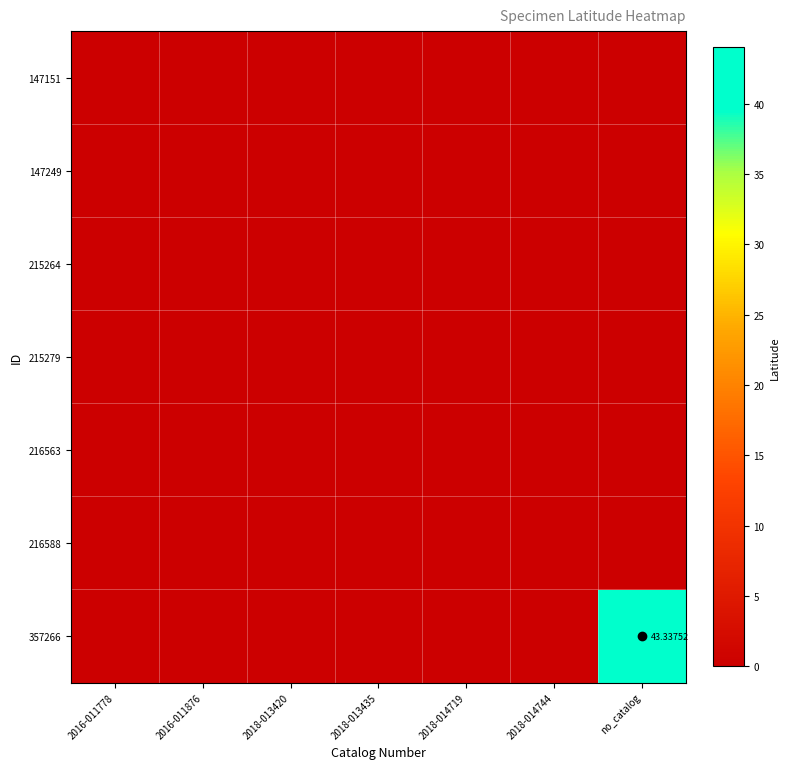

Rank the categories by 215264 value from highest to lowest.

2016-011778, 2016-011876, 2018-013420, 2018-013435, 2018-014719, 2018-014744, no_catalog